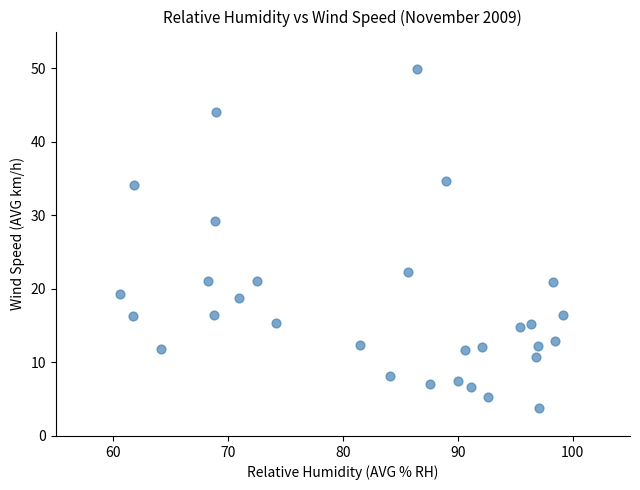

What is the range of Y values (max minus min)?

46.2